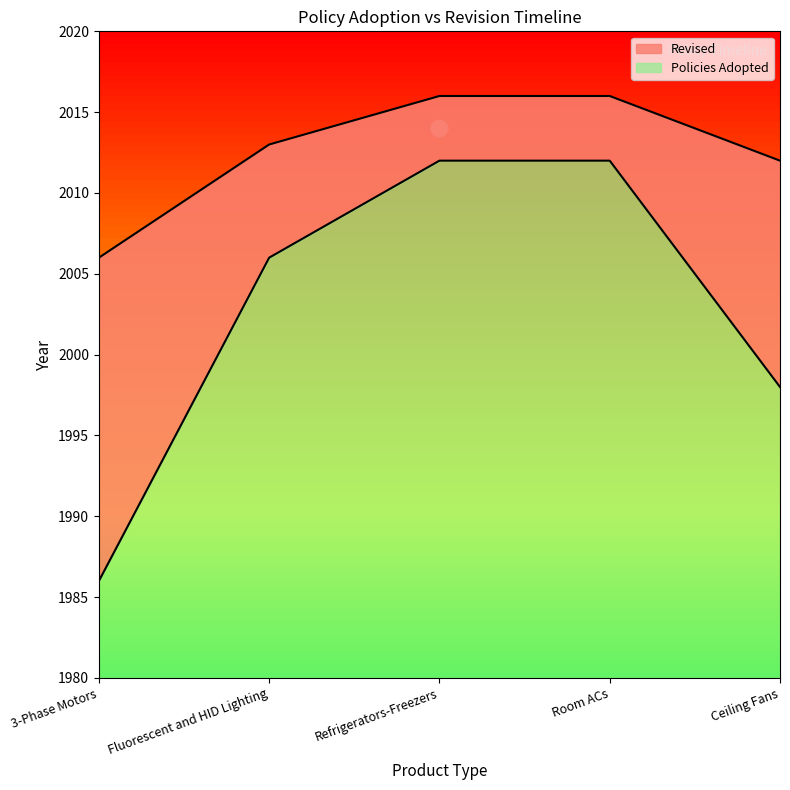

Reading left to right, transcribe all the data shown in this chart.

Policies Adopted: 1986	2006	2012	2012	1998
Policies Revised: 2006	2013	2016	2016	2012